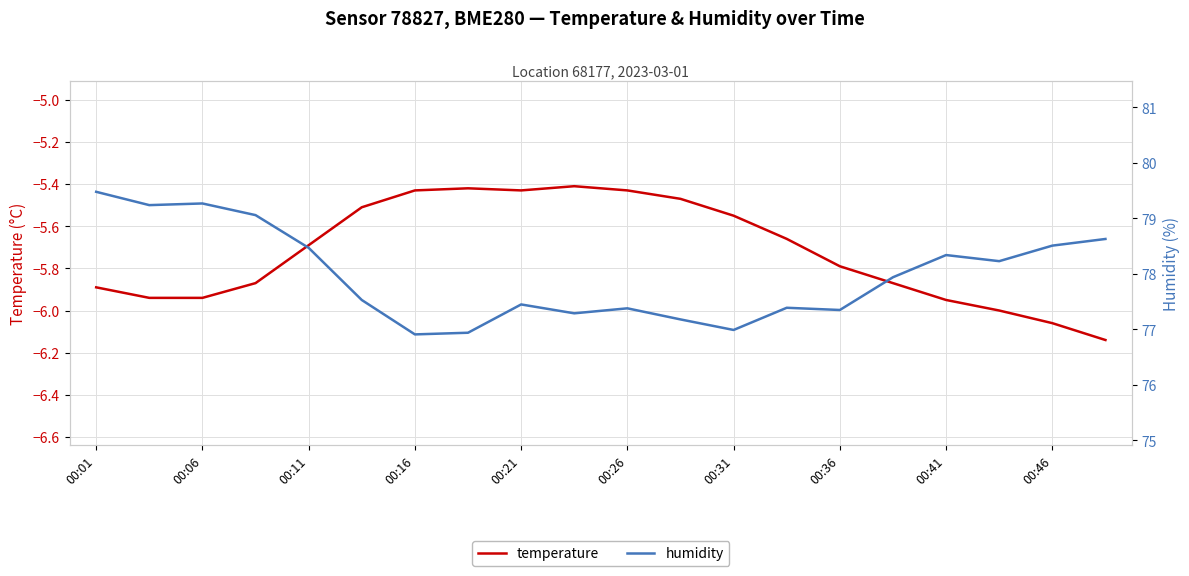

At which label does humidity reach its peak?

00:01